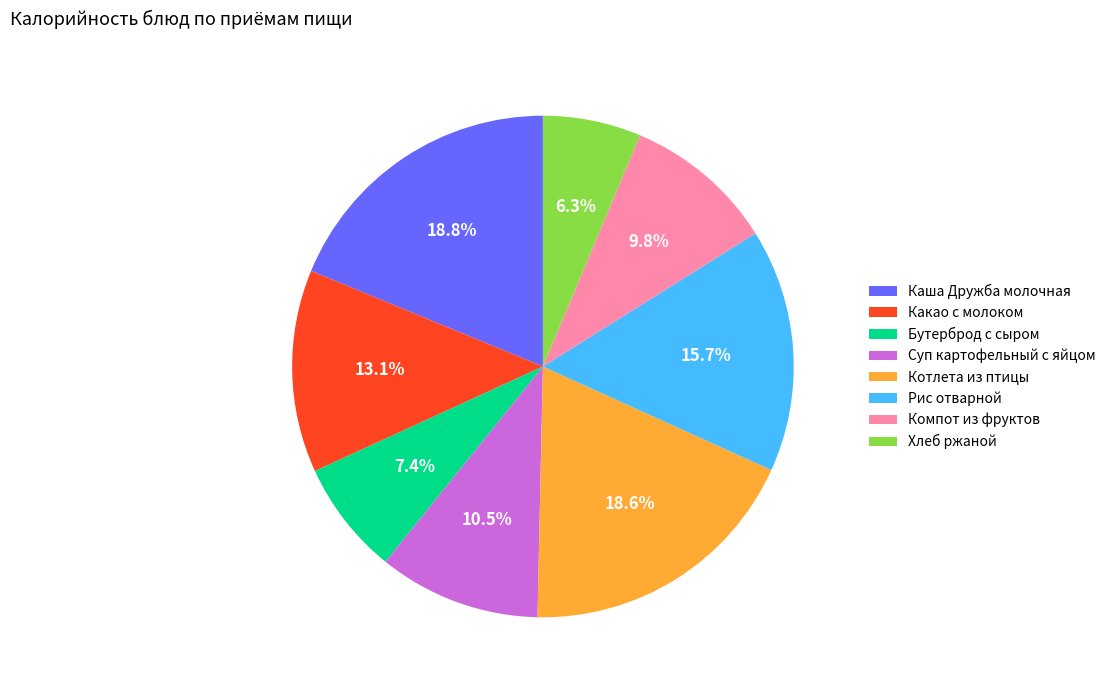

Combined, what portion of the pie is Котлета из птицы and Компот из фруктов?

28.3%